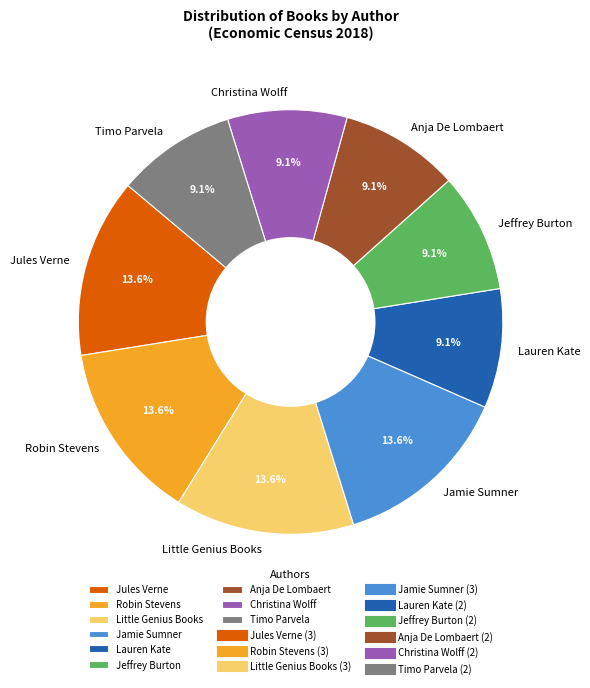

What portion of the pie excludes Robin Stevens?

86.4%